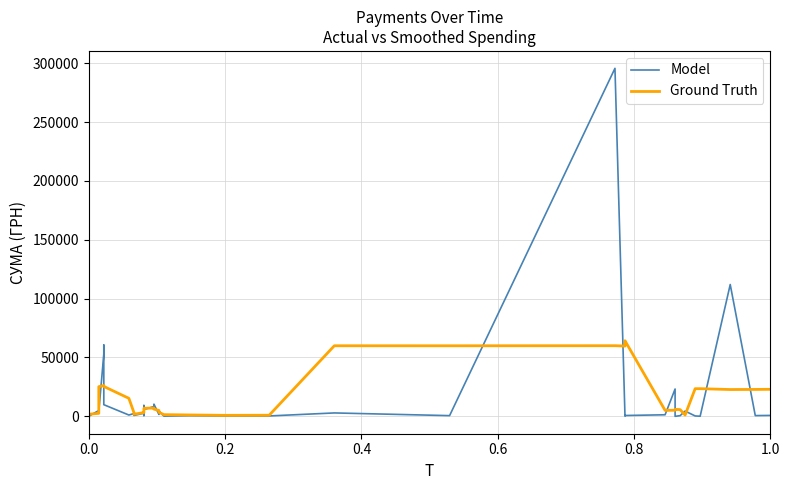

Which series has the largest total across all categories?

Ground Truth